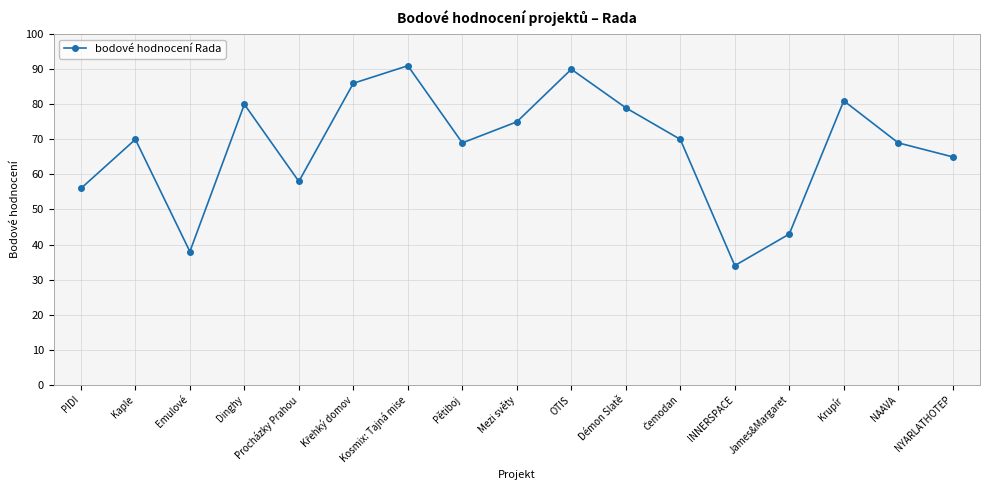

Is this an area chart (filled region under the line)?

No